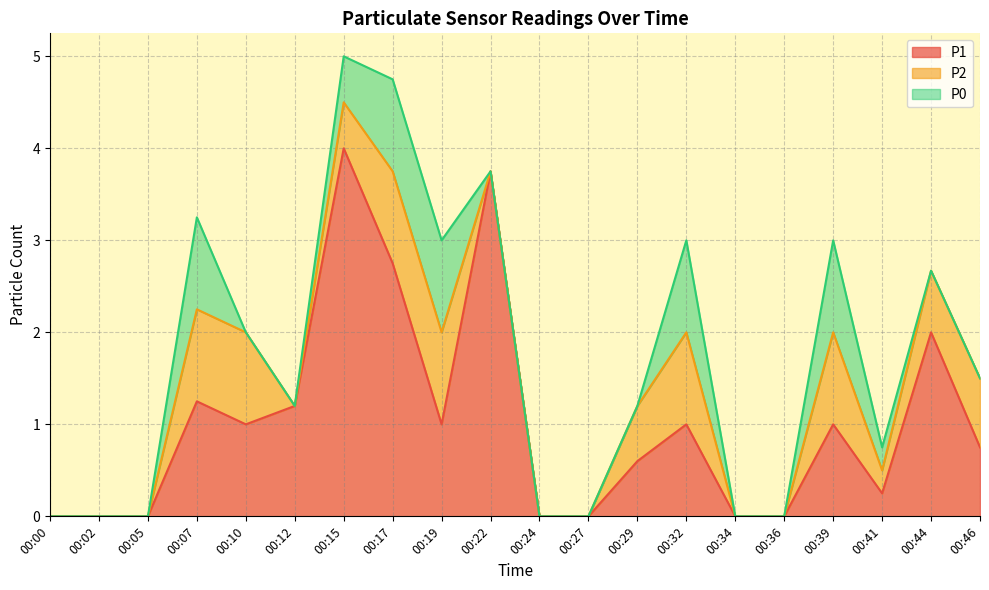

The value of P1 at 00:41 is 0.4. True or false?

False